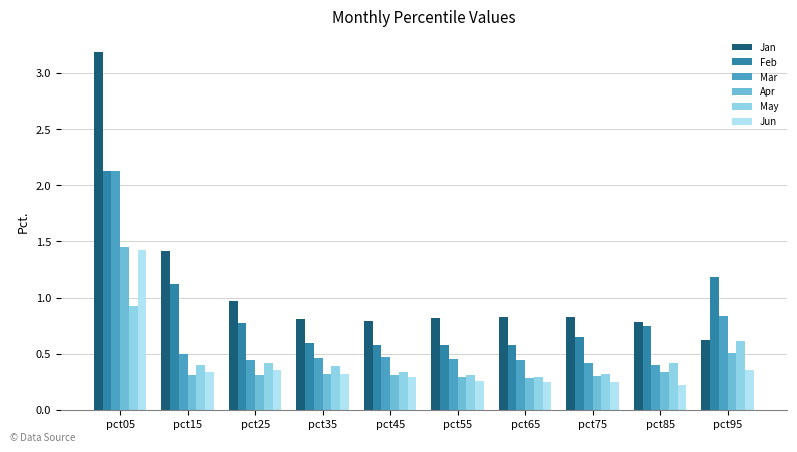

Which series changed the most between pct35 and pct85?

Feb